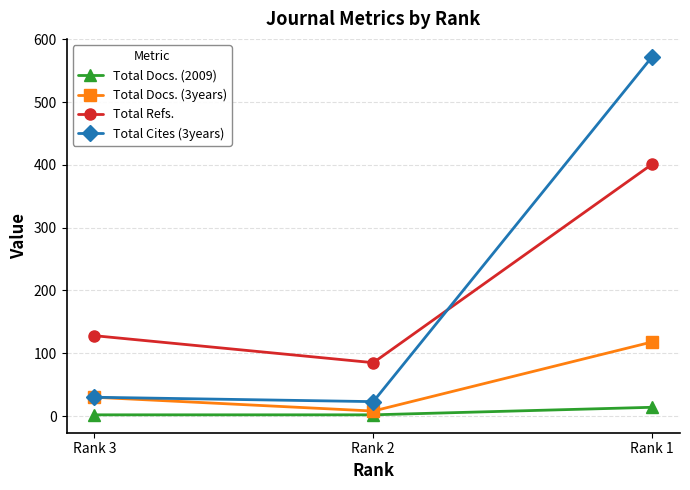

At how many categories does at least one series exceed 117?

2